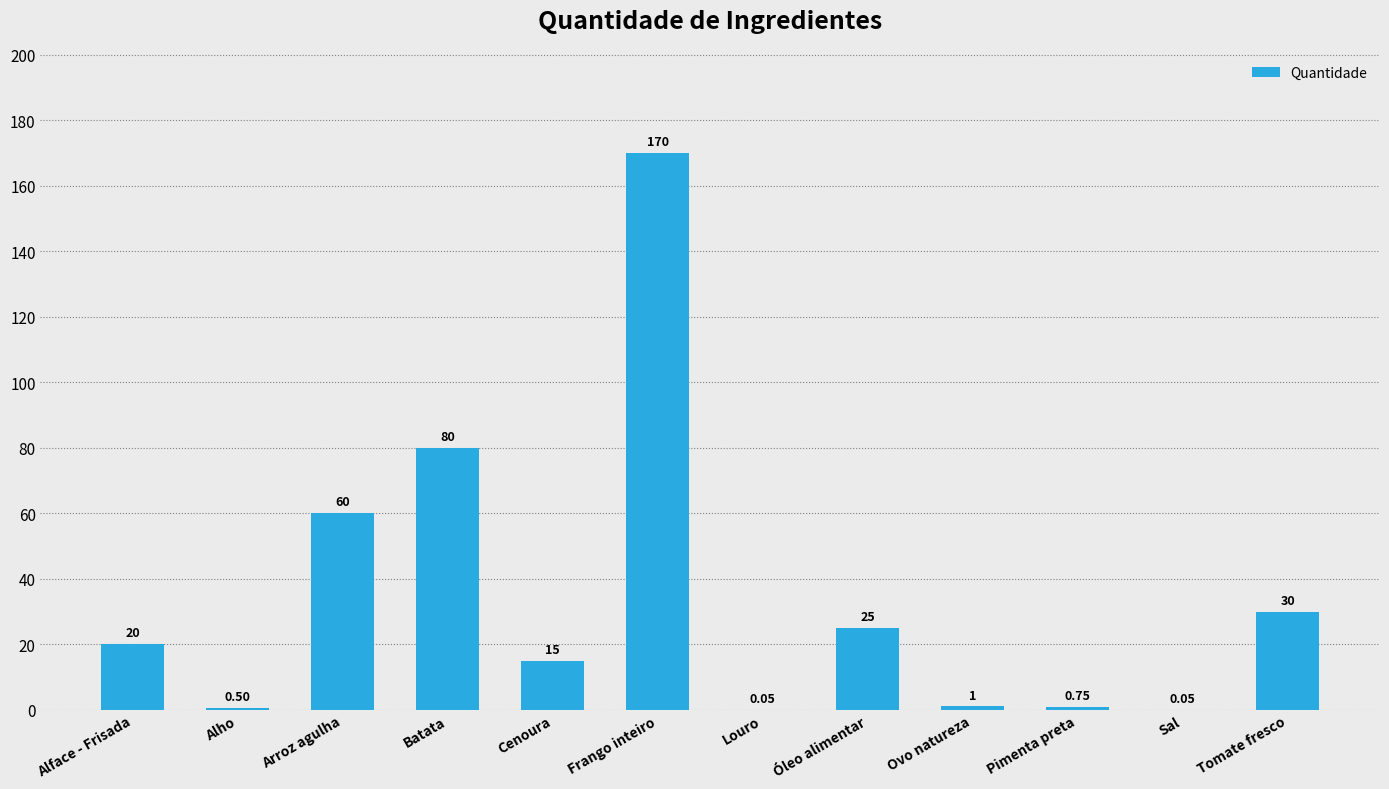

Between Ovo natureza and Louro, which is larger?

Ovo natureza